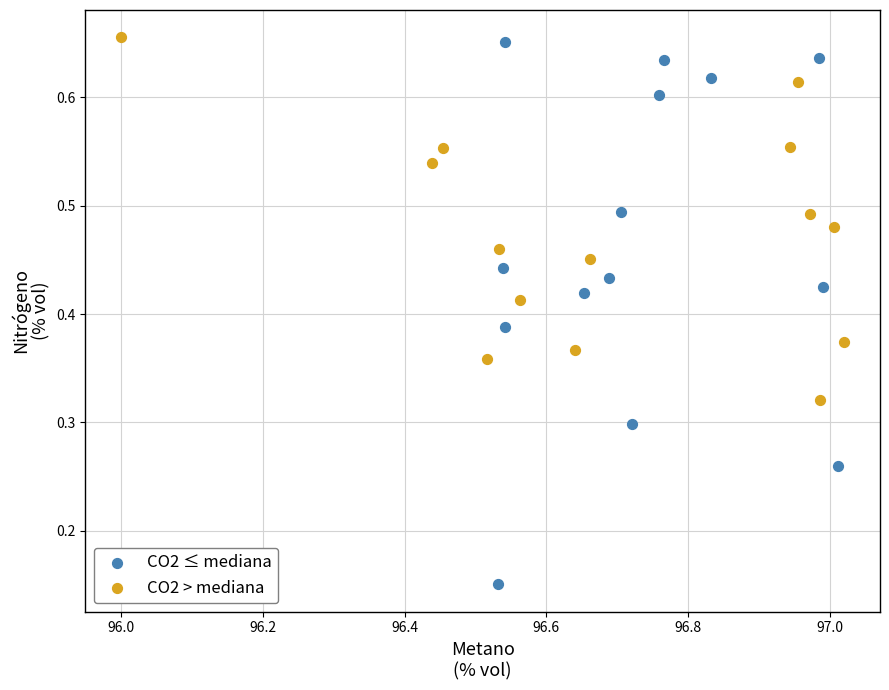

Which series has the largest Y range (max minus min)?

CO2 ≤ mediana